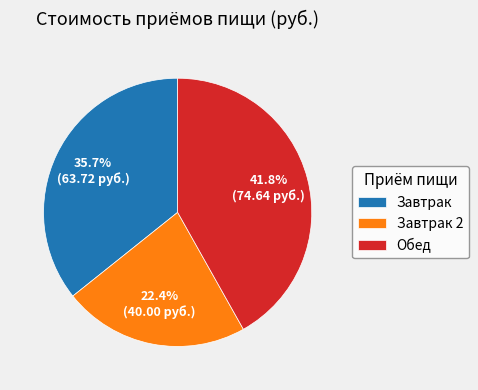

Which category has the smallest portion of the pie?

Завтрак 2